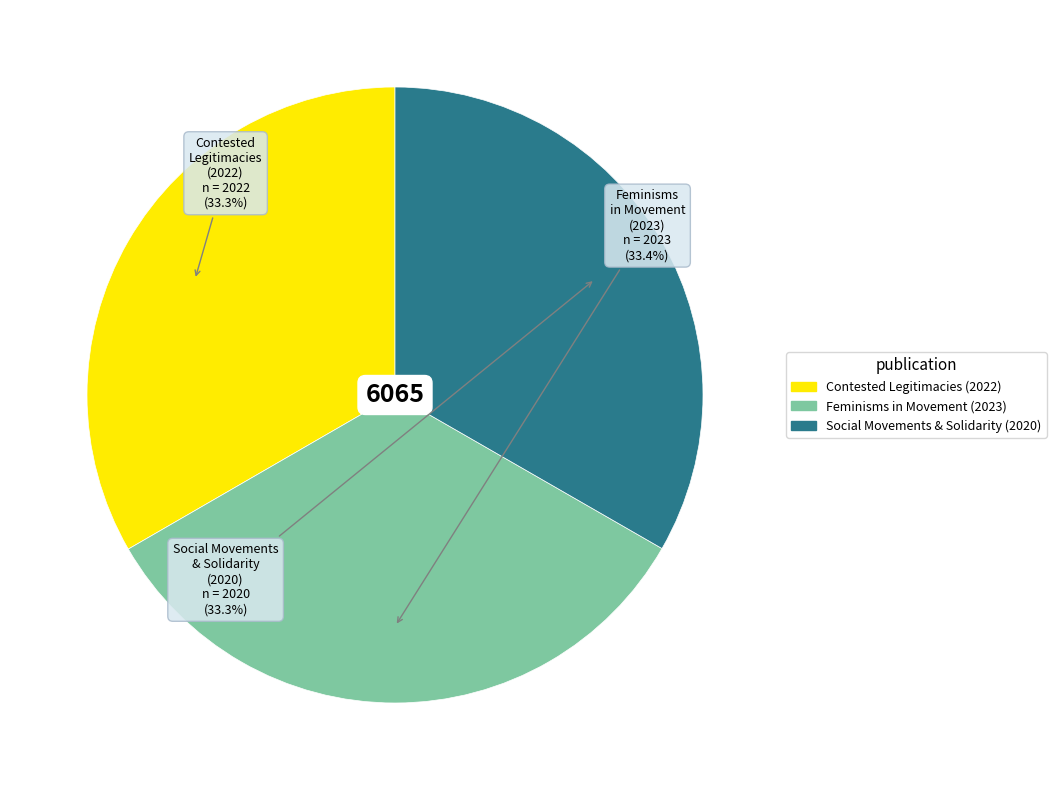

Does any single category account for the majority?

No